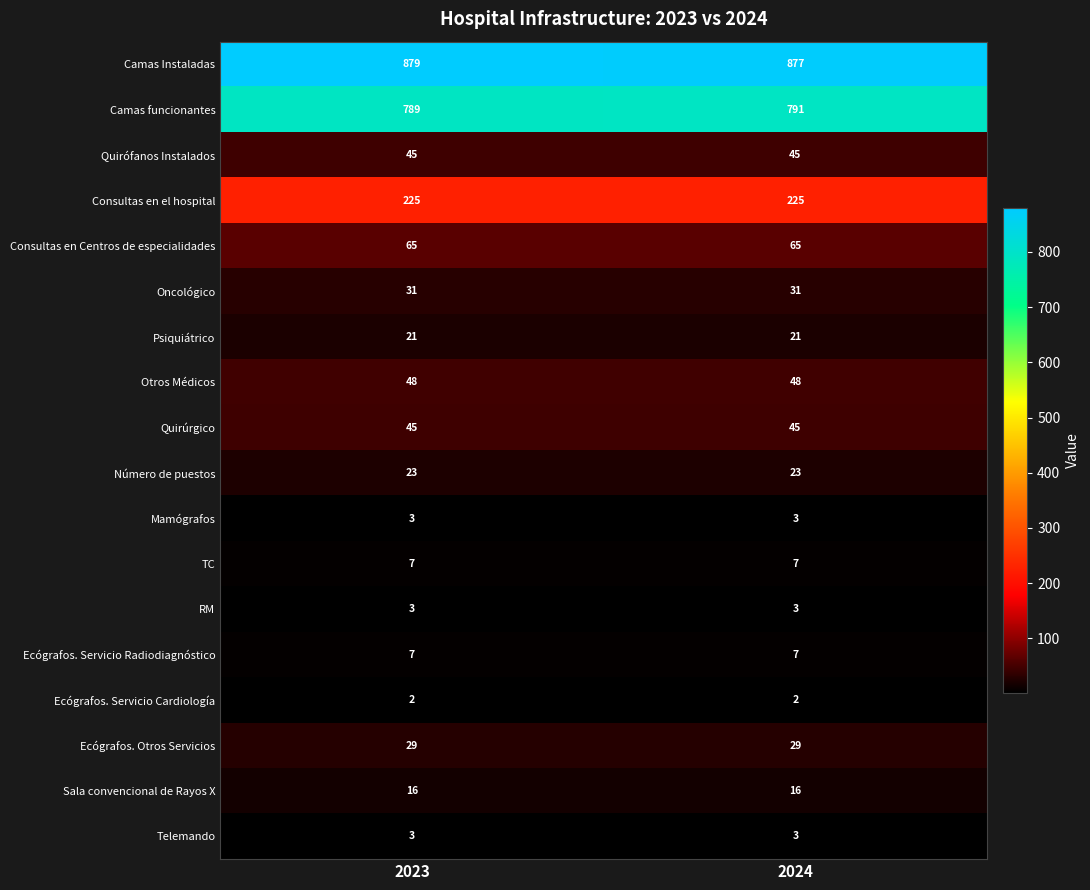

What is the minimum value shown in the chart?

2